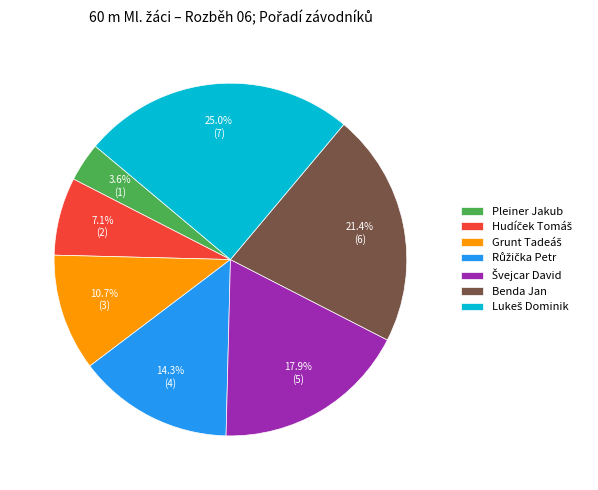

Is there a majority slice in this chart?

No